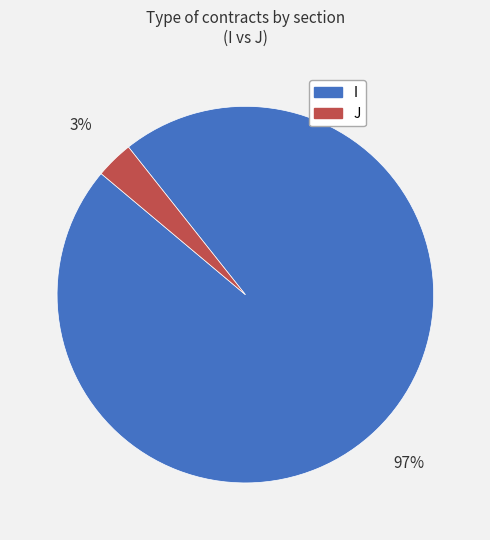

How many slices are in this pie chart?

2